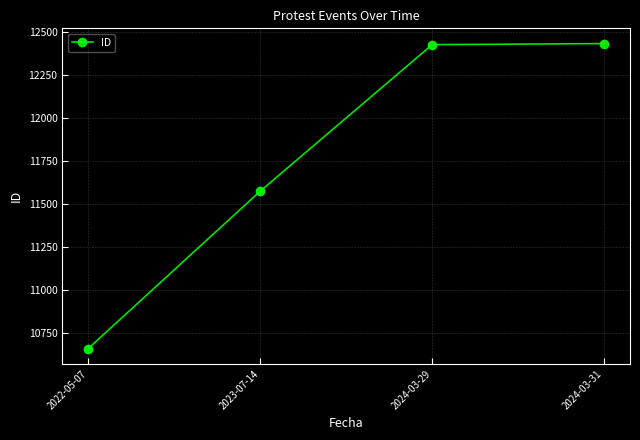

Approximately how many times larger is the value at 2022-05-07 compared to 2024-03-31?

0.9